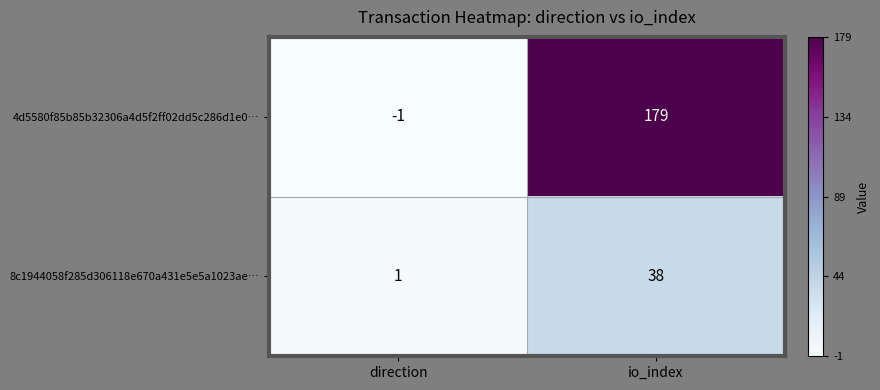

Reading left to right, what are all the values shown in this chart?

4d5580f85b85b32306a4d5f2ff02dd5c286d1e0…: -1	179
8c1944058f285d306118e670a431e5e5a1023ae…: 1	38